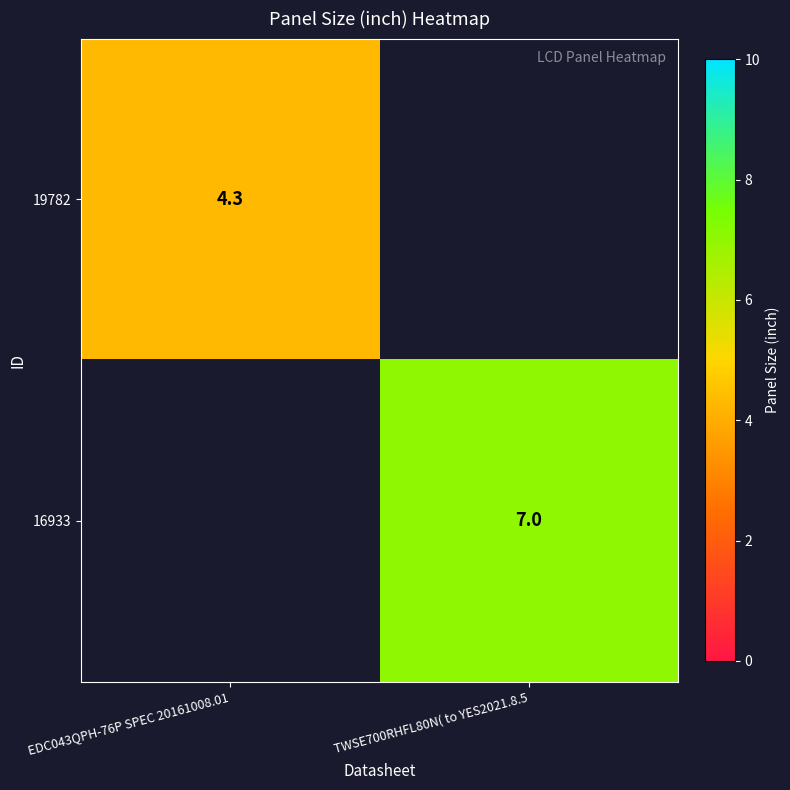

Count the number of categories in the chart.

2